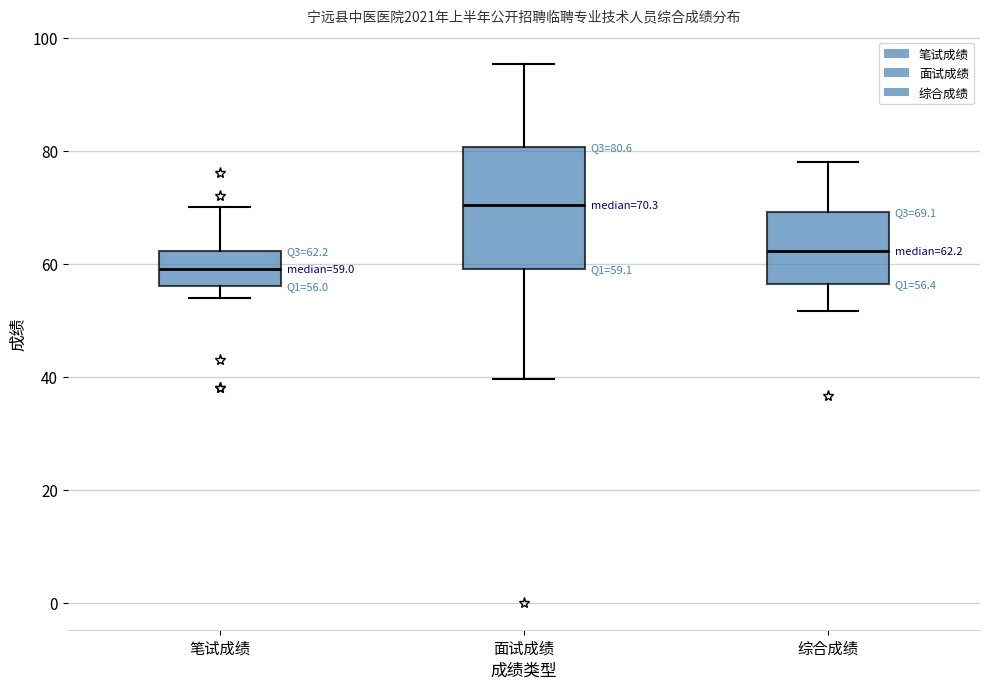

Comparing the boxes themselves (not the whiskers), which one is the tallest?

面试成绩